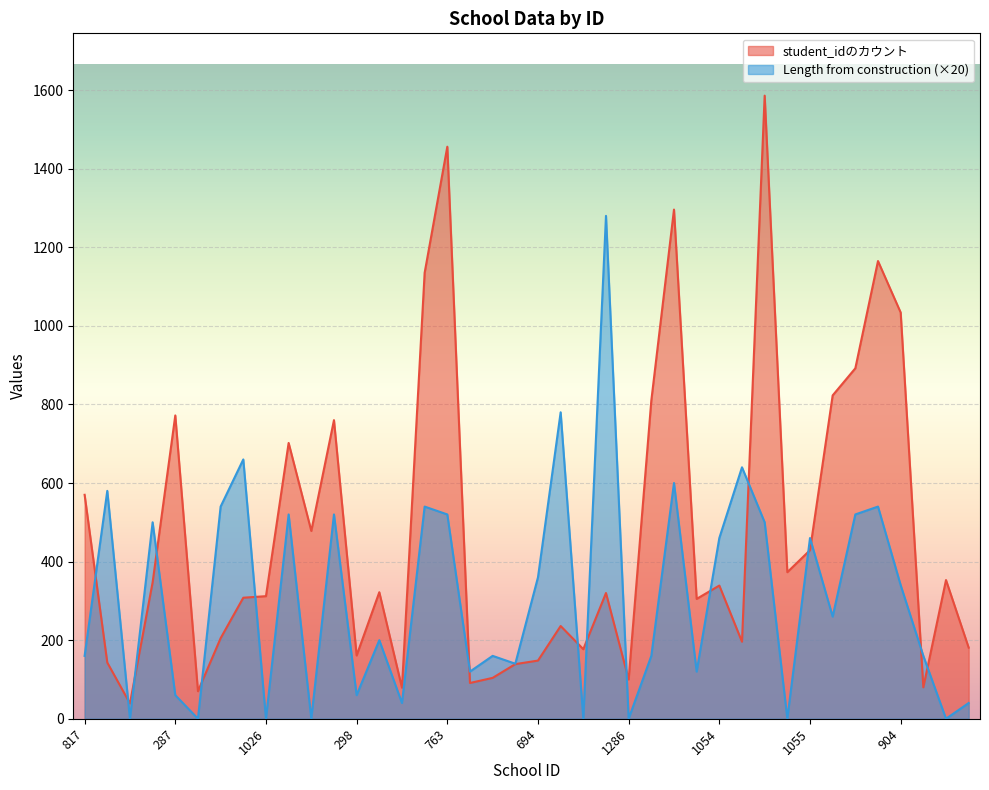

What is the label of the 19th point from the right?

695